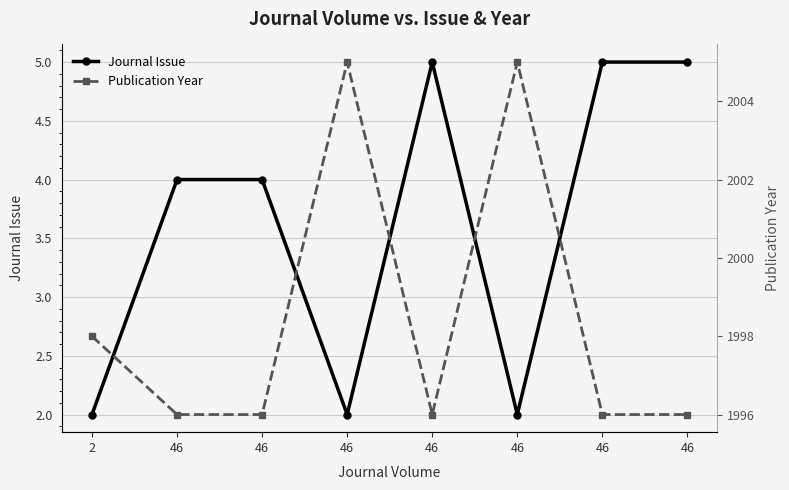

Reading left to right, transcribe all the data shown in this chart.

Journal Issue: 2	4	4	2	5	2	5	5
Publication Year: 1998	1996	1996	2005	1996	2005	1996	1996